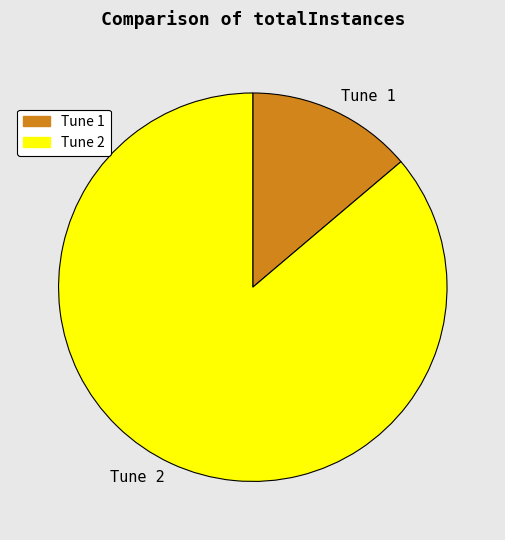

Rank the categories by value from lowest to highest.

Tune 1, Tune 2